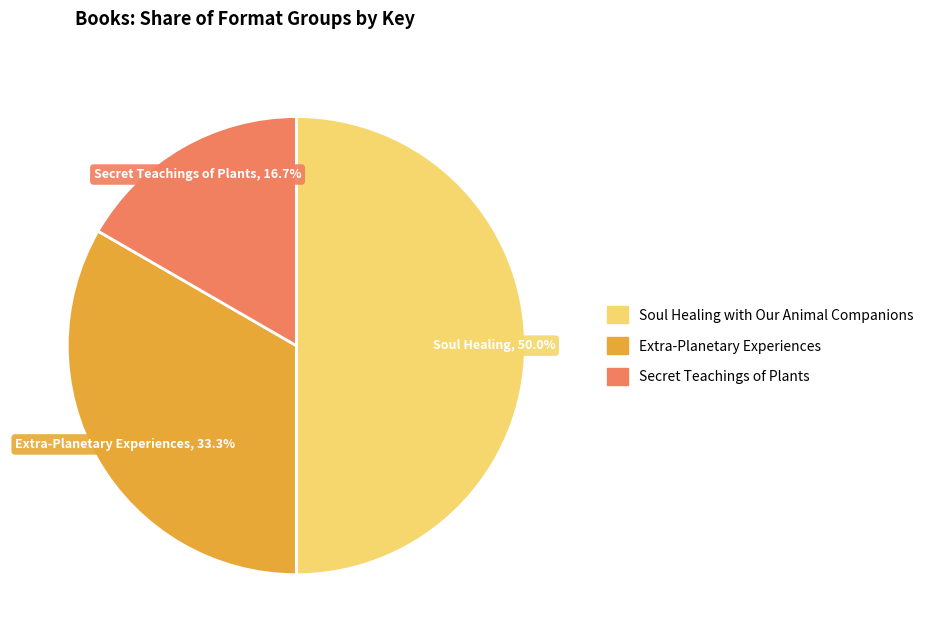

Count the number of slices in the pie.

3